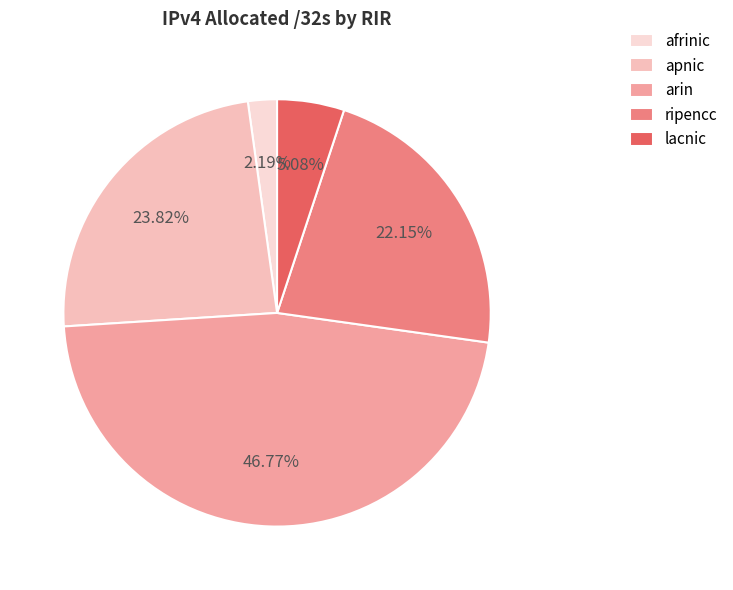

To the nearest percent, what is the difference between the lacnic and apnic slice percentages?

19%